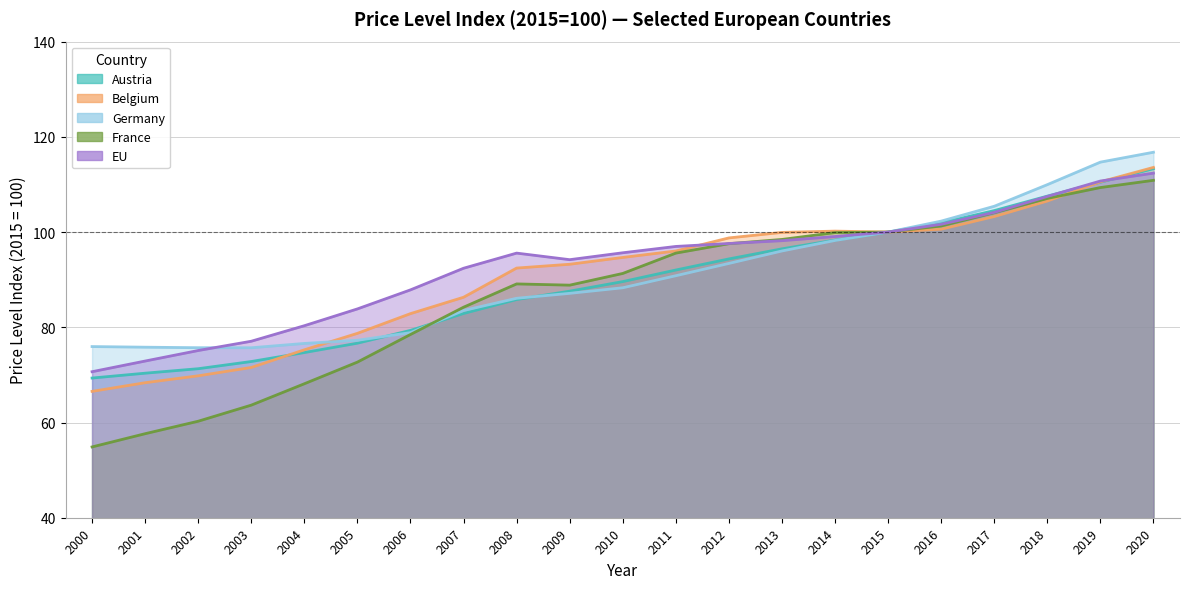

Reading left to right, what are all the values shown in this chart?

Austria: 69.3	70.4	71.3	72.8	74.7	76.7	79.3	82.9	85.8	87.6	89.6	92.0	94.4	96.5	98.3	100.0	101.9	104.5	107.5	110.5	113.3
Belgium: 66.5	68.4	69.8	71.6	75.3	78.7	82.9	86.3	92.4	93.2	94.7	96.0	98.8	99.9	100.2	100.0	100.6	103.3	106.5	110.5	113.6
Germany: 76.0	75.8	75.7	75.7	76.6	77.3	78.9	83.5	86.1	87.1	88.3	90.8	93.4	96.0	98.2	100.0	102.3	105.4	110.0	114.7	116.8
France: 54.9	57.6	60.3	63.6	68.1	72.7	78.5	84.2	89.1	88.8	91.3	95.6	97.6	98.5	99.9	100.0	101.3	104.1	107.1	109.3	110.9
EU: 70.7	72.9	75.1	77.1	80.3	83.9	87.9	92.4	95.6	94.2	95.7	97.0	97.6	98.2	99.1	100.0	101.6	104.1	107.5	110.7	112.4